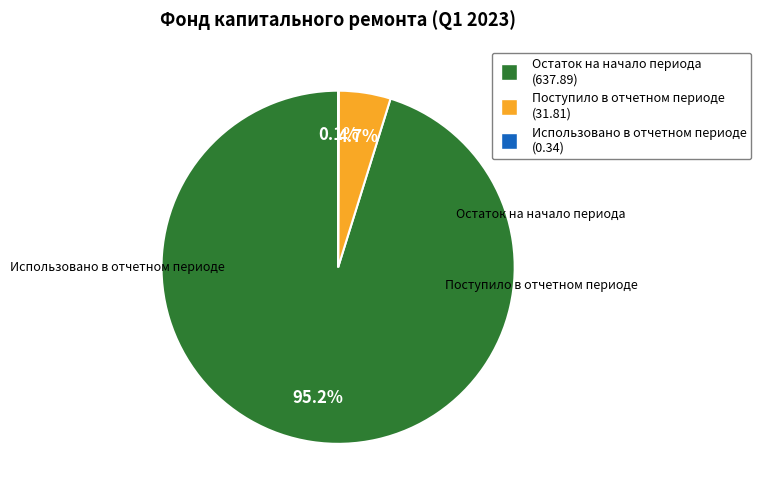

Which has a higher value, Остаток на начало периода or Поступило в отчетном периоде?

Остаток на начало периода